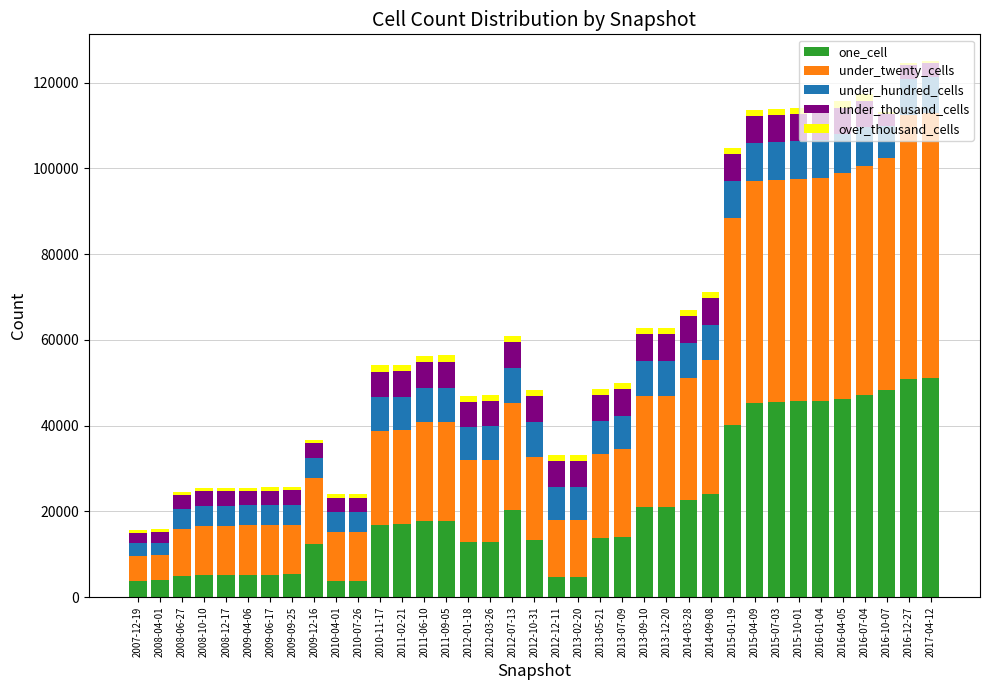

What is the maximum value for one_cell?

51030